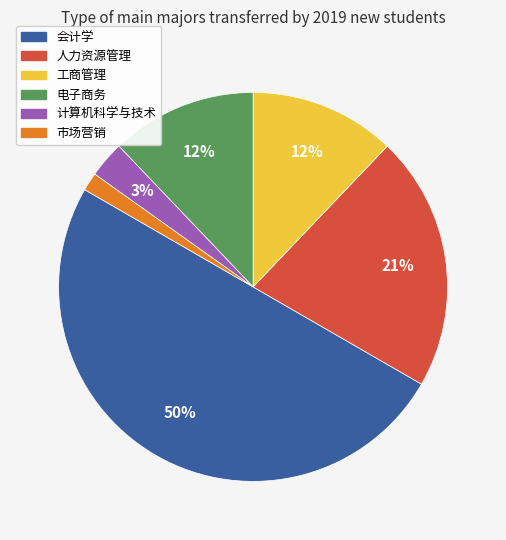

How many slices are in this pie chart?

6